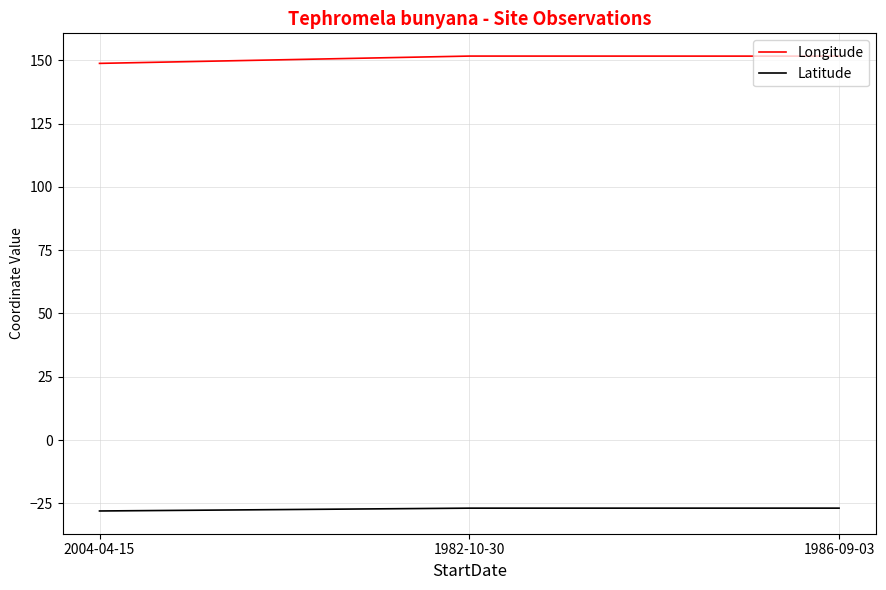

Reading right to left, transcribe all the data shown in this chart.

Longitude: 1986-09-03=151.6	1982-10-30=151.6	2004-04-15=148.8
Latitude: 1986-09-03=-26.9	1982-10-30=-26.9	2004-04-15=-28.0